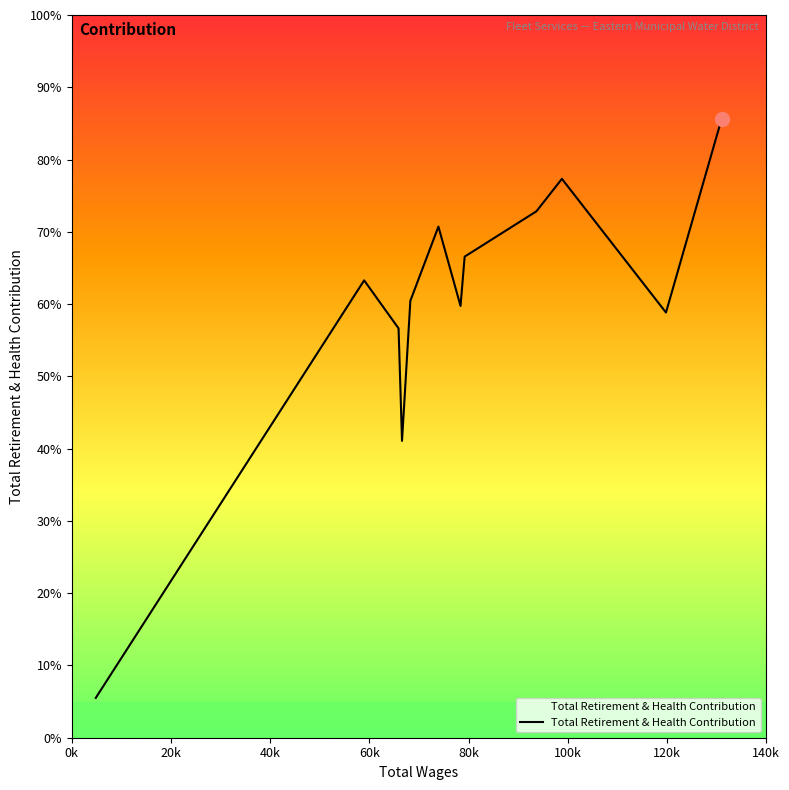

Does the chart have visible grid lines?

No